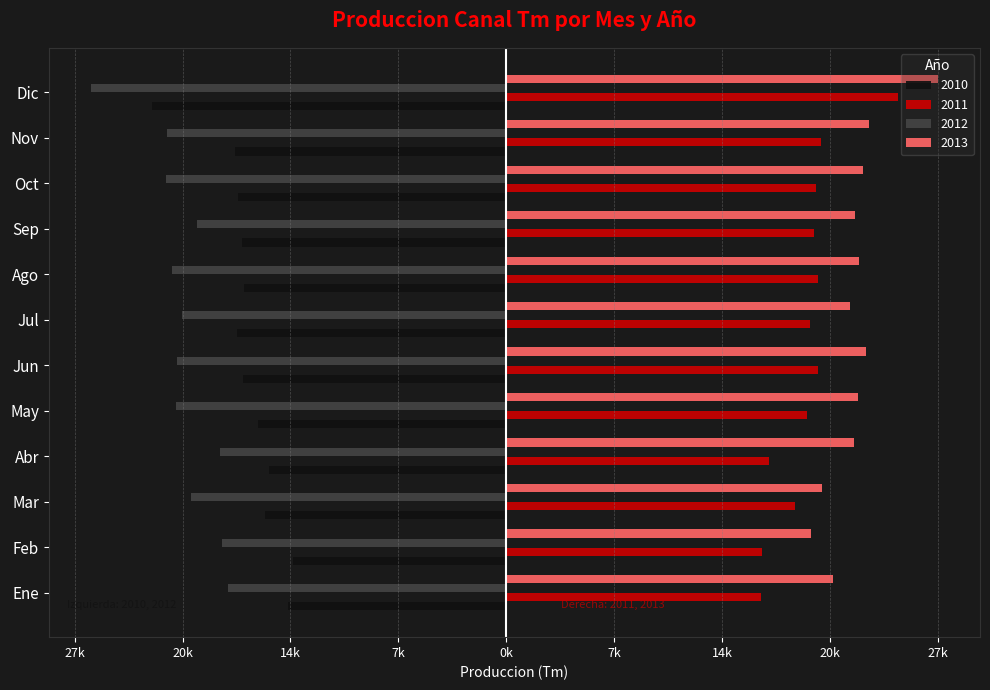

What are all the series names shown in the legend?

2010, 2011, 2012, 2013